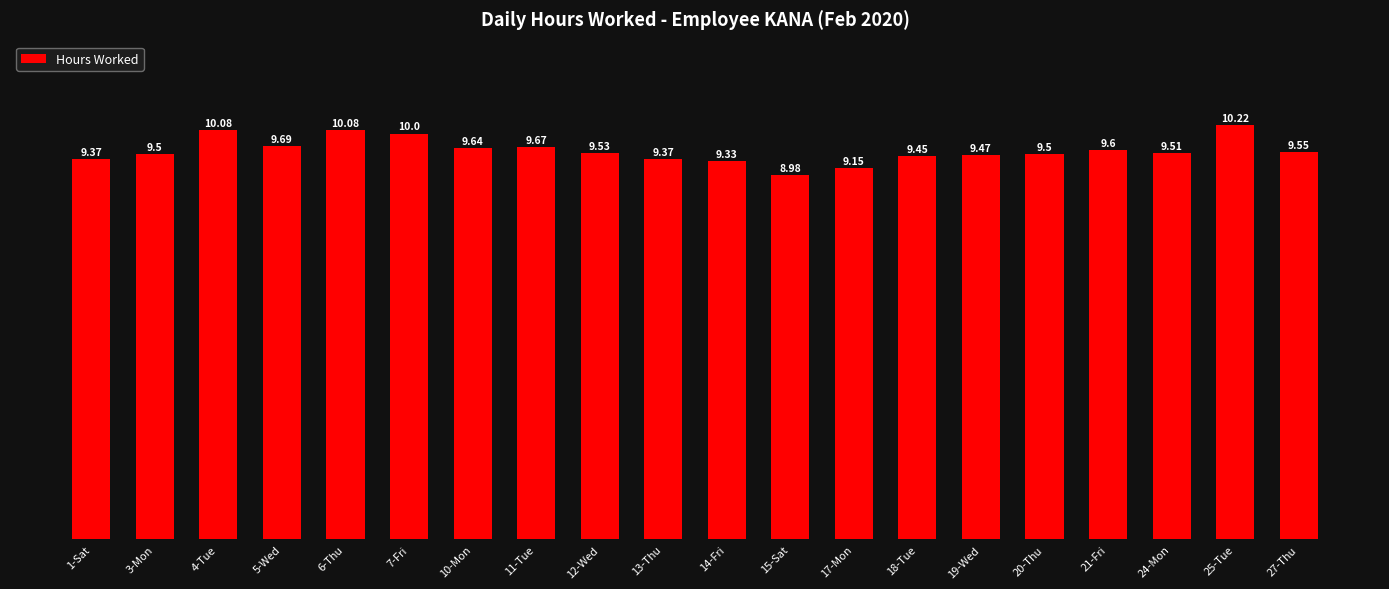

What is the label of the 15th bar from the left?

19-Wed